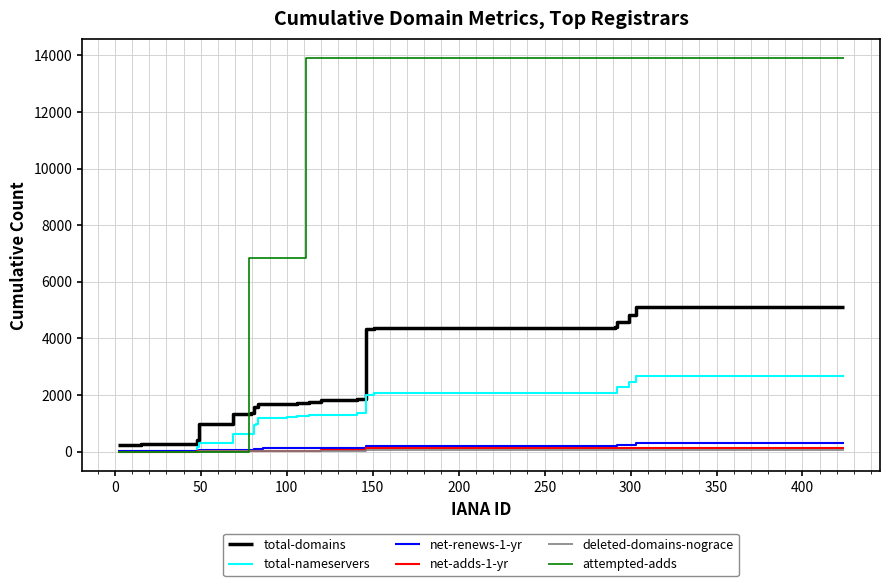

Which series has the widest spread of values?

attempted-adds